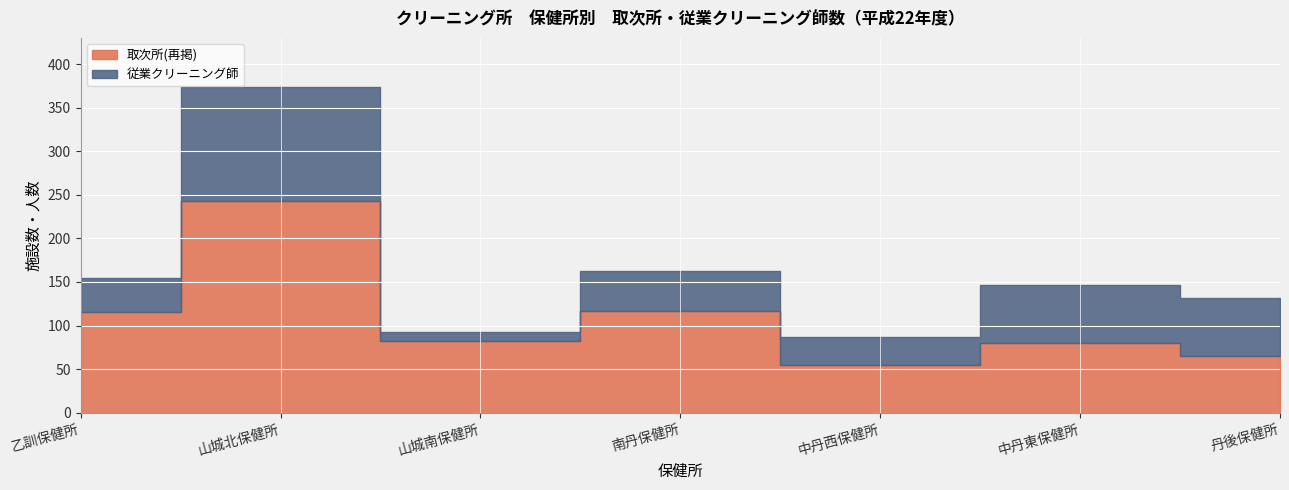

Reading left to right, list all the values displayed in this chart.

取次所(再掲): 乙訓保健所=116	山城北保健所=243	山城南保健所=82	南丹保健所=117	中丹西保健所=55	中丹東保健所=80	丹後保健所=65
従業クリーニング師: 乙訓保健所=38	山城北保健所=131	山城南保健所=11	南丹保健所=45	中丹西保健所=32	中丹東保健所=66	丹後保健所=67